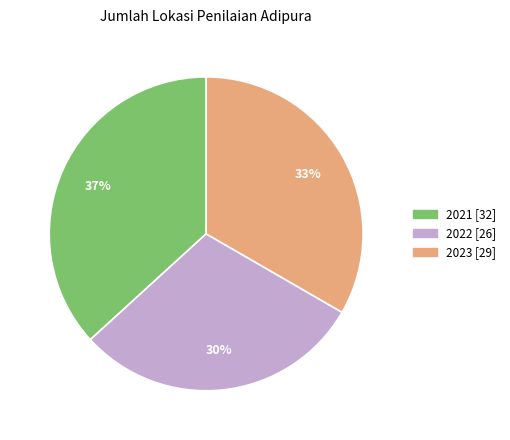

Which slice is the smallest?

2022